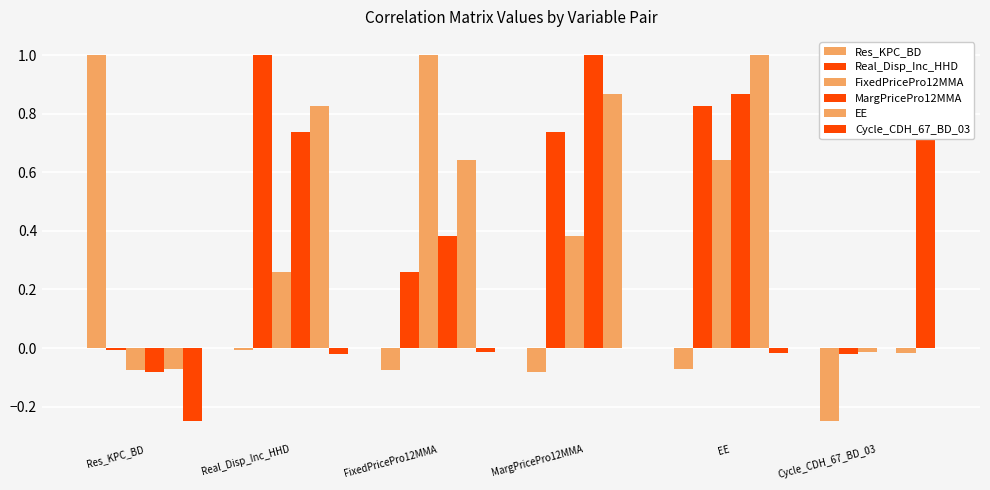

At how many categories does at least one series exceed 0?

6